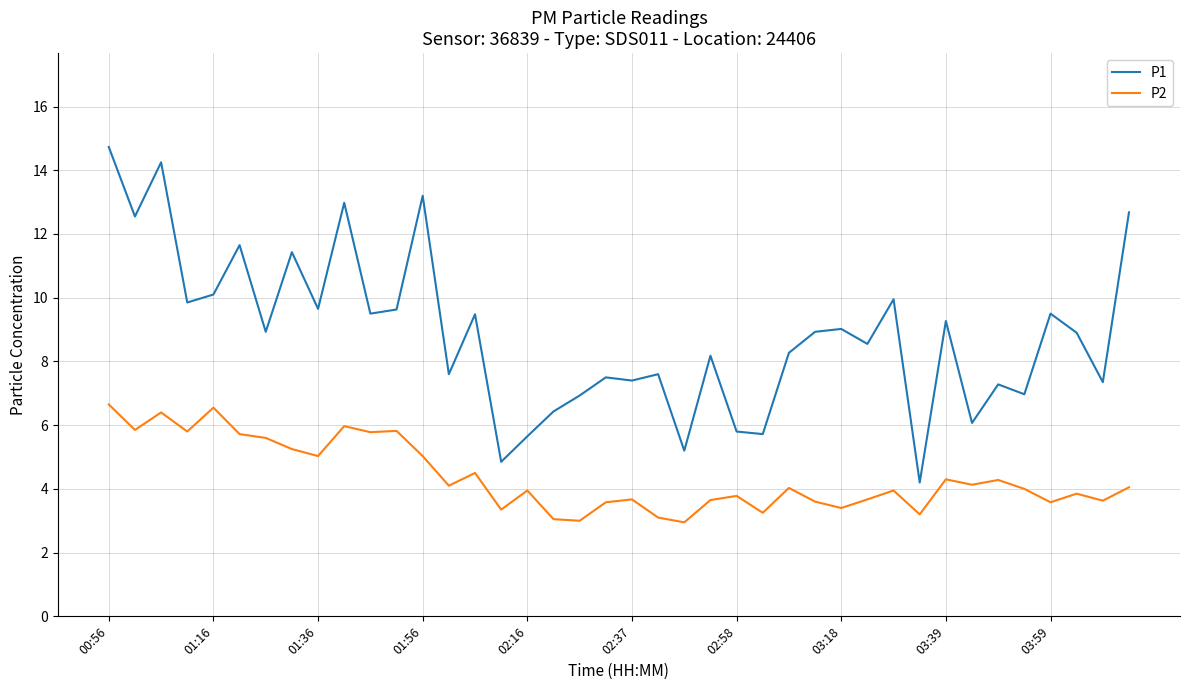

What is the smallest value displayed?

3.0